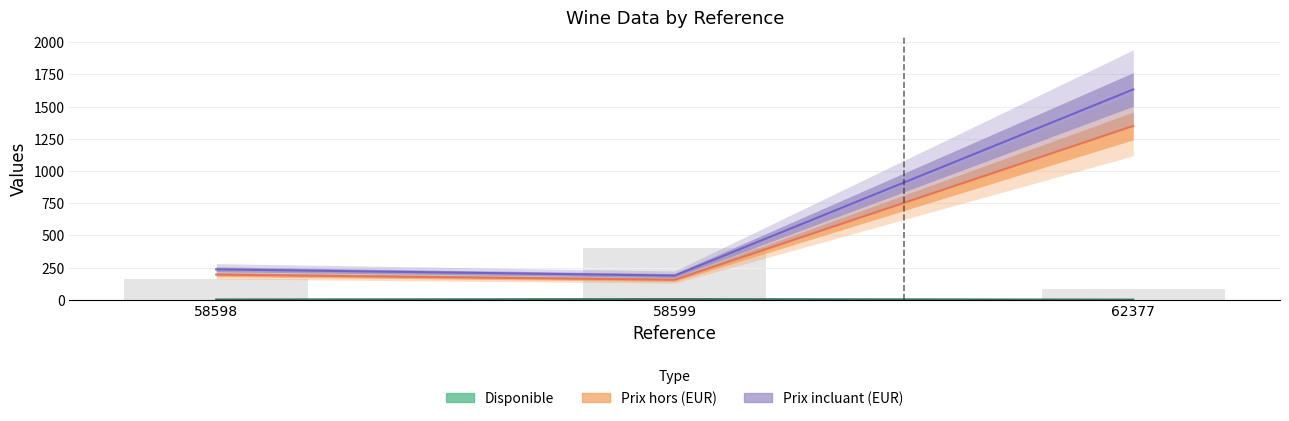

What are all the series names shown in the legend?

Disponible, Prix hors (EUR), Prix incluant (EUR)